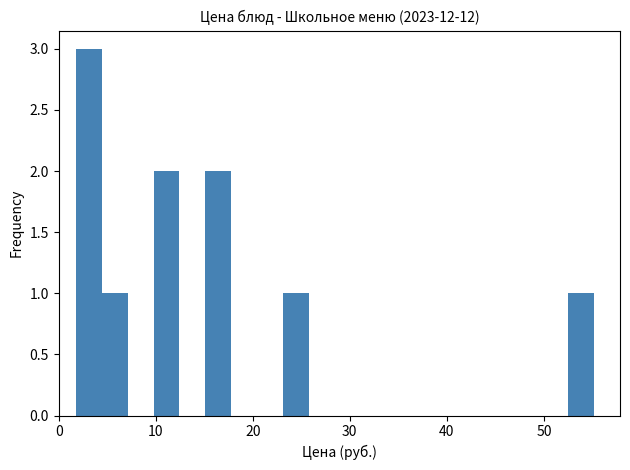

Around what value on the x-axis is the tallest bar? Give the approximate position of its centre, as read against the axis.

3